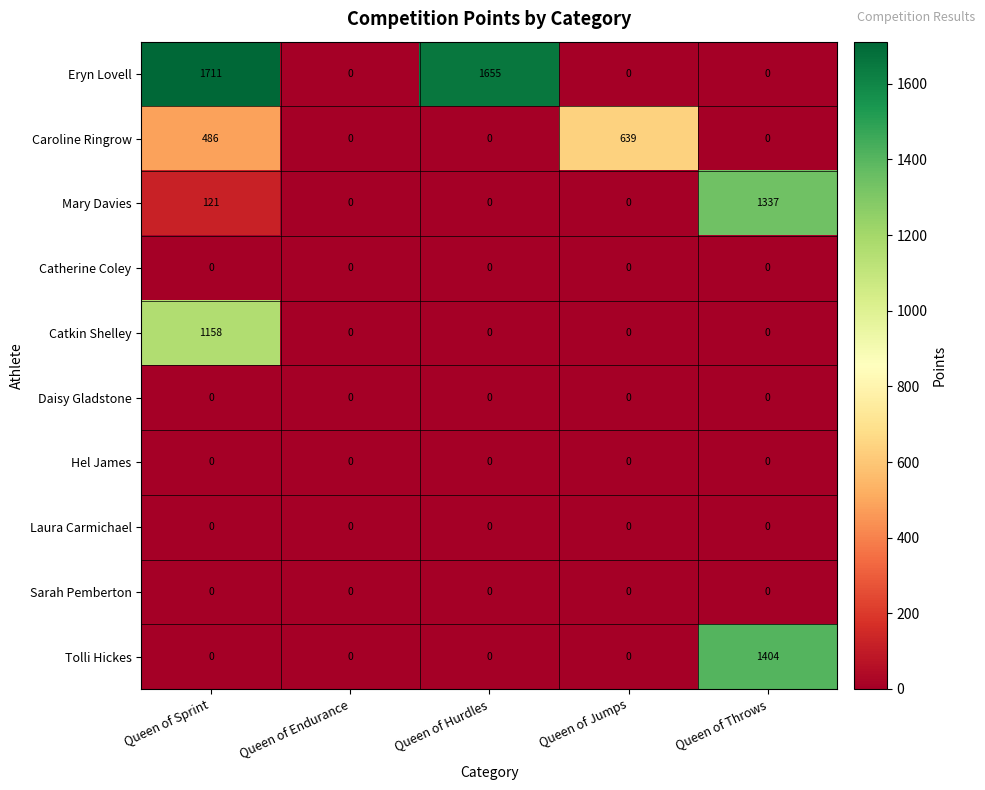

What is the sum of all Mary Davies values?

1458